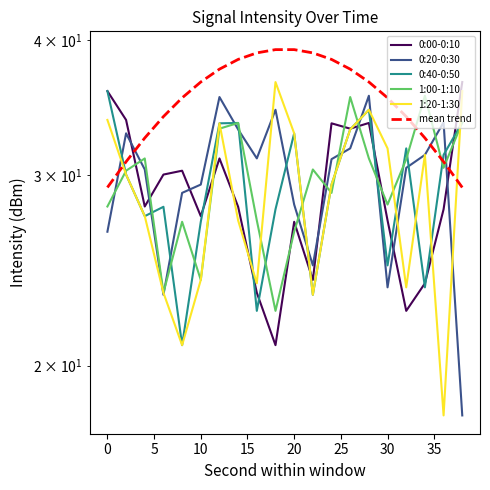

Reading left to right, transcribe all the data shown in this chart.

0:00-0:10: 35.9	33.7	28.1	30.0	30.3	27.5	31.1	28.0	23.4	20.9	27.2	24.0	33.5	33.1	33.5	27.2	22.5	23.8	27.9	36.6
0:20-0:30: 26.6	32.8	30.4	23.3	28.9	29.4	35.4	33.1	31.1	34.5	28.2	24.8	31.0	31.8	35.5	23.6	30.5	31.3	33.6	18.0
0:40-0:50: 35.9	30.0	27.5	28.0	20.9	27.2	33.5	33.5	22.5	27.9	32.8	23.3	29.4	33.1	34.5	24.8	31.8	23.6	31.3	33.6
1:00-1:10: 28.1	30.3	31.1	23.4	27.2	24.0	33.1	33.5	27.2	22.5	26.6	30.4	28.9	35.4	31.1	28.2	31.0	35.5	30.5	33.6
1:20-1:30: 33.7	30.0	27.5	23.4	20.9	24.0	33.5	27.2	23.8	36.6	32.8	23.3	29.4	33.1	34.5	31.8	23.6	31.3	18.0	35.9
mean trend: 29.2	30.9	32.5	34.0	35.4	36.6	37.6	38.4	38.9	39.2	39.2	38.9	38.4	37.6	36.6	35.4	34.0	32.5	30.9	29.2